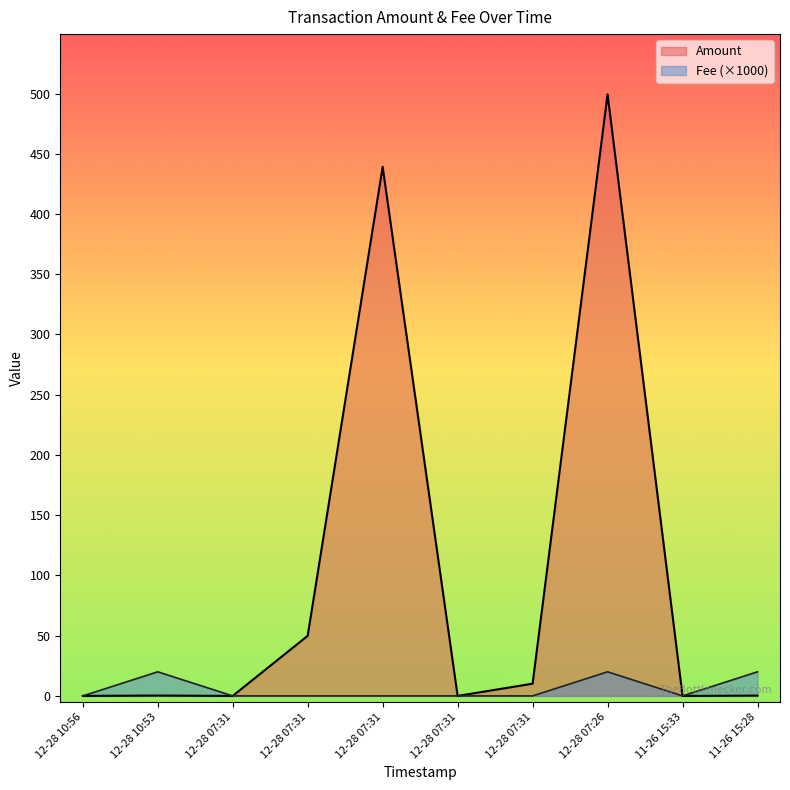

How many lines are shown in the chart?

2